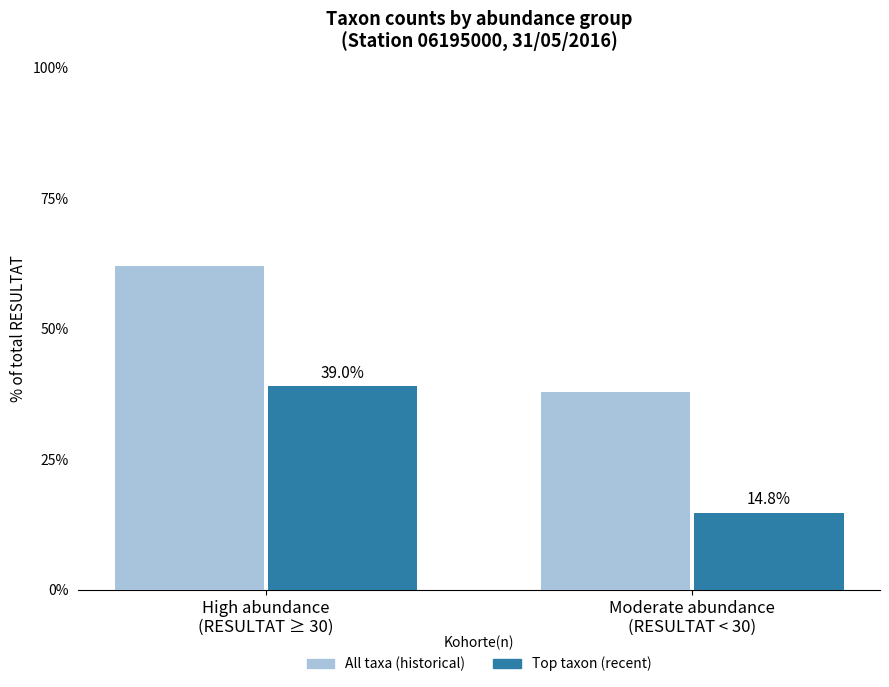

At how many categories does at least one series exceed 57?

1